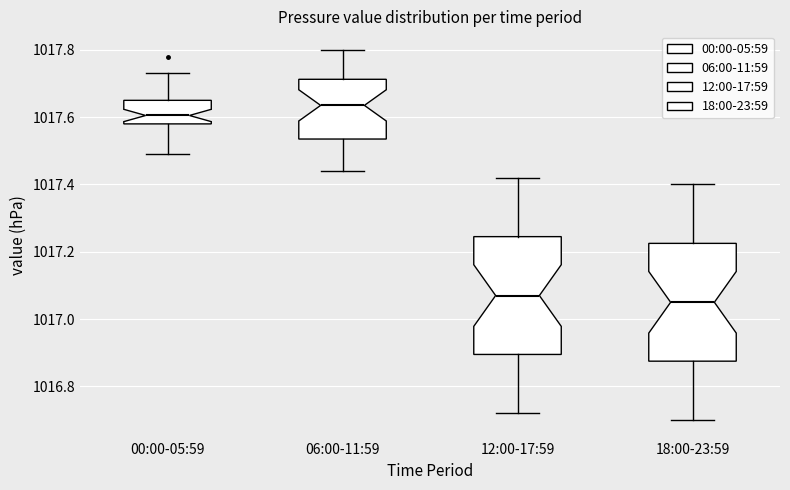

Reading left to right, read every box against the y-axis: the position of its median line, the range the box covers, and the ends of its whiskers. The values are not printed on the chart, so give them approximately, as read against the axis.

00:00-05:59: median 1017.60, box 1017.58 to 1017.66, whiskers 1017.50 to 1017.74
06:00-11:59: median 1017.64, box 1017.54 to 1017.72, whiskers 1017.44 to 1017.80
12:00-17:59: median 1017.08, box 1016.90 to 1017.24, whiskers 1016.72 to 1017.42
18:00-23:59: median 1017.06, box 1016.88 to 1017.22, whiskers 1016.70 to 1017.40